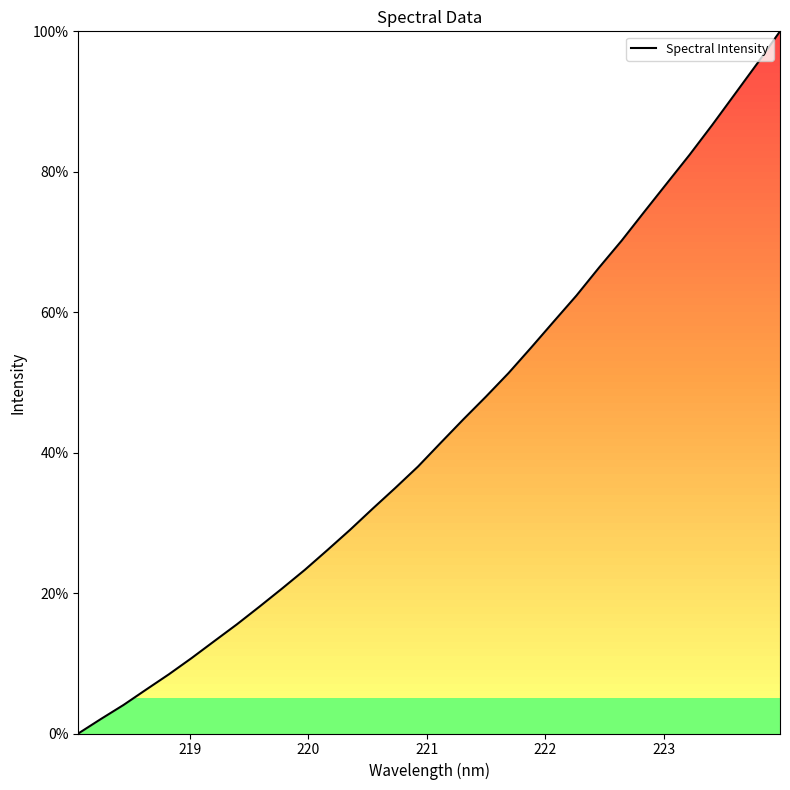

How many positive values are there?

31